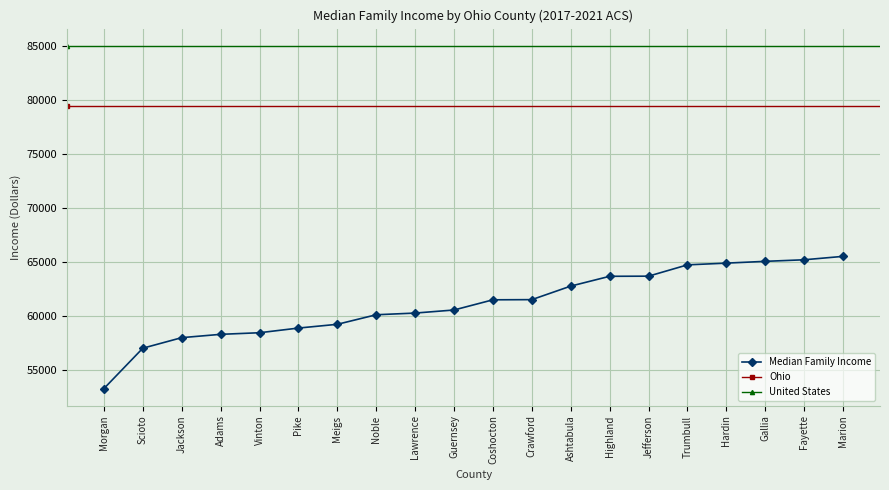

What is the value of the 13th point from the left?

62752